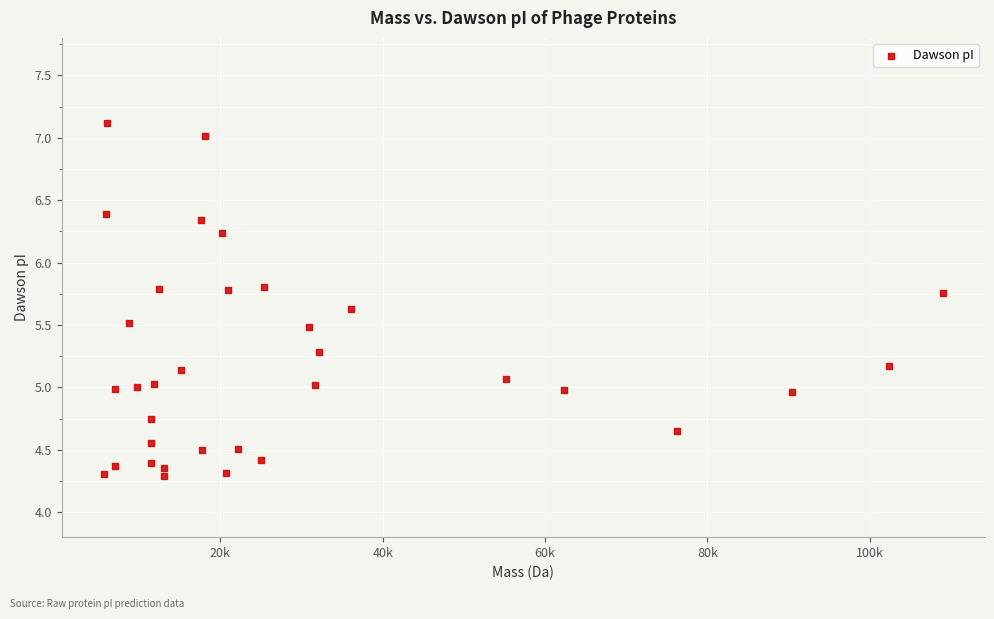

What is the range of X values (max minus min)?

103411.0